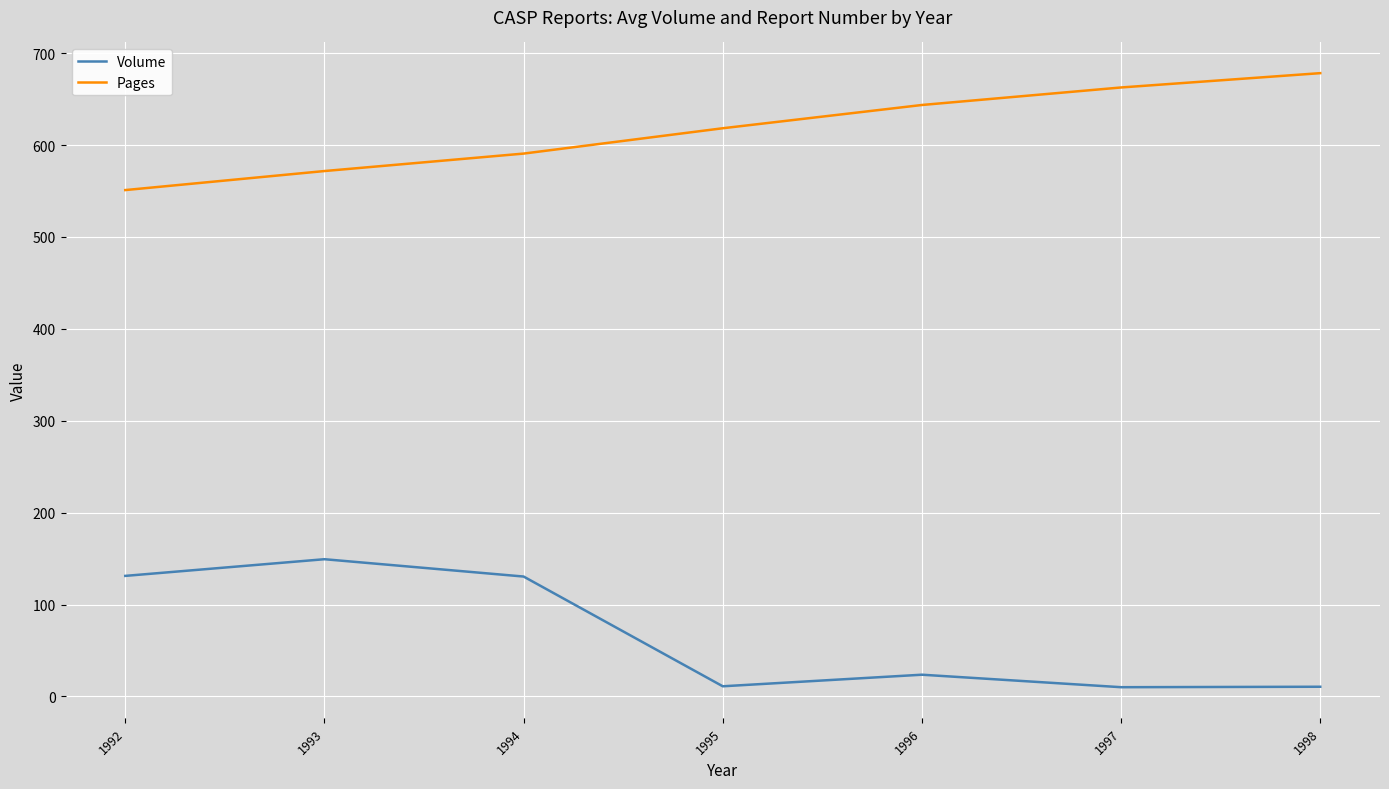

Where is Volume nearest to the value 79?

1994